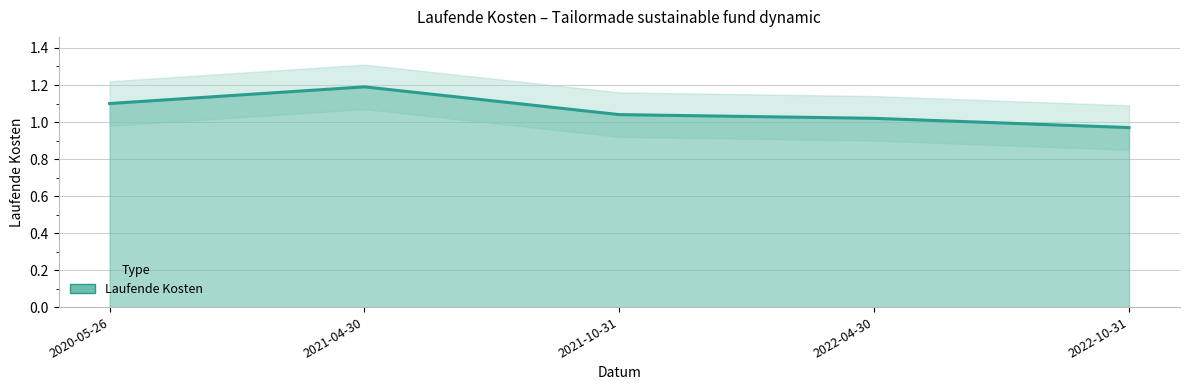

How many points are higher than both their immediate neighbors (excluding endpoints)?

1